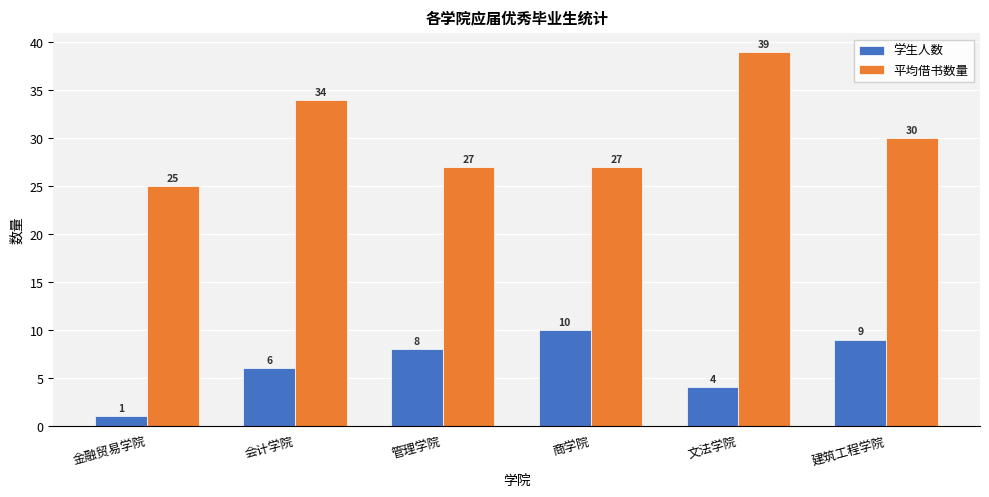

What is the average value of the 平均借书数量 series?

30